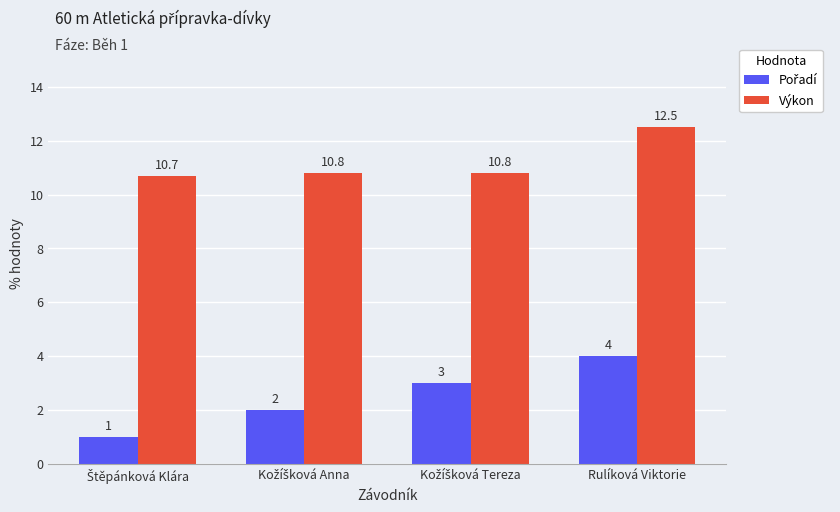

At which category is the sum across all series the highest?

Rulíková Viktorie